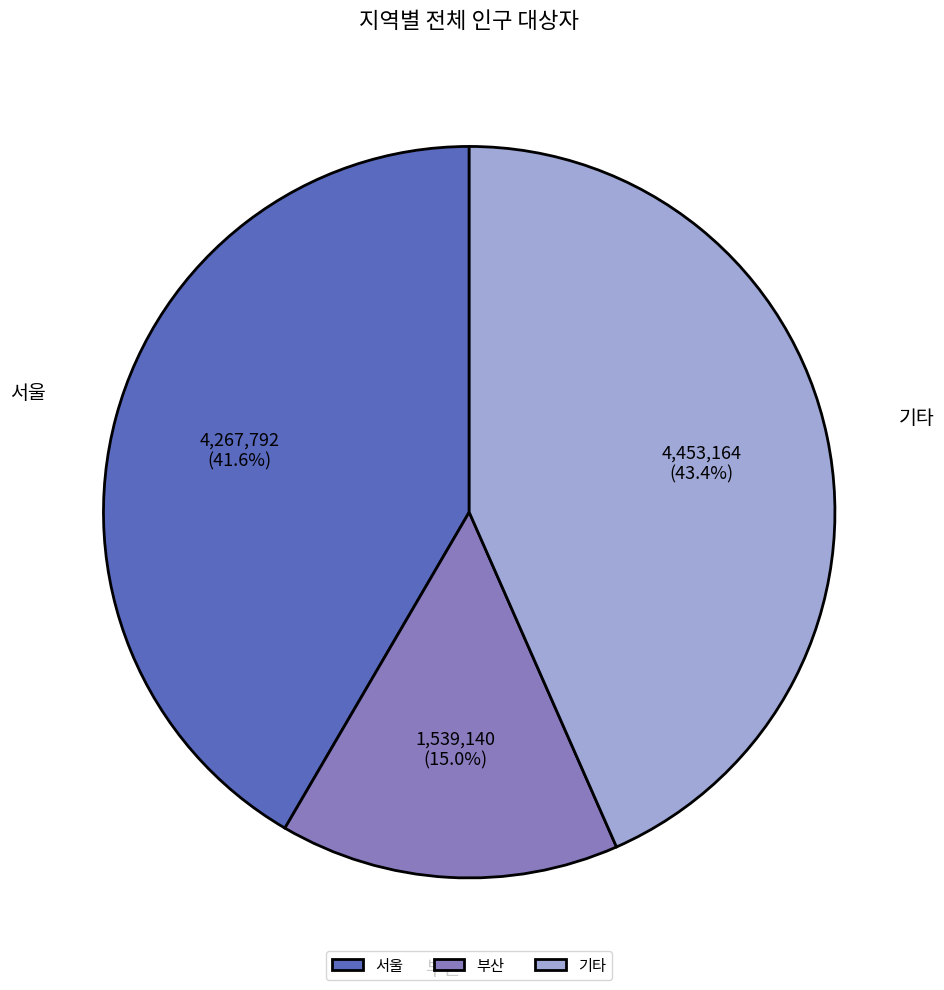

Which category has the smallest portion of the pie?

부산